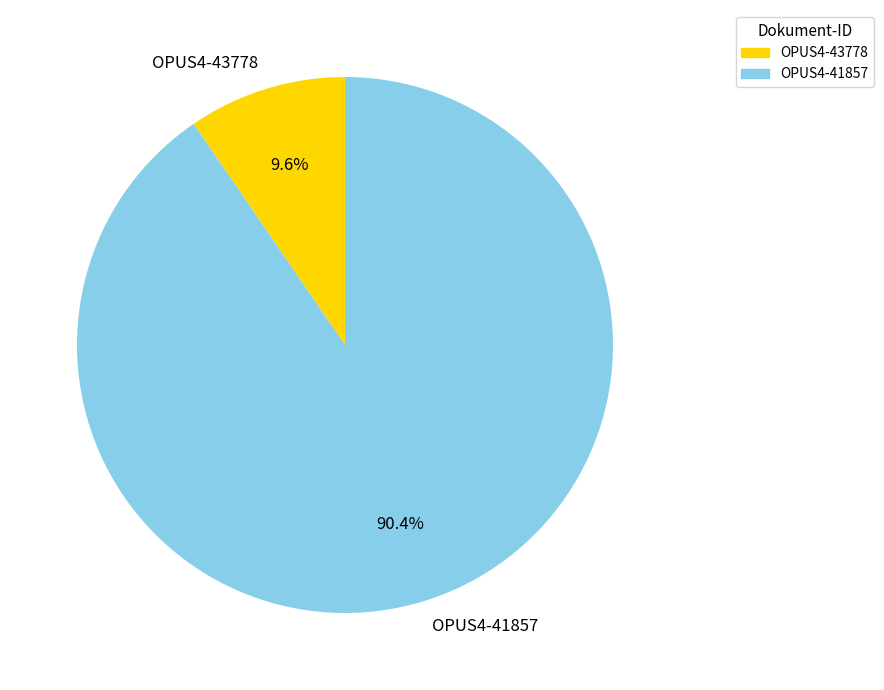

What is the largest slice in the pie chart?

OPUS4-41857